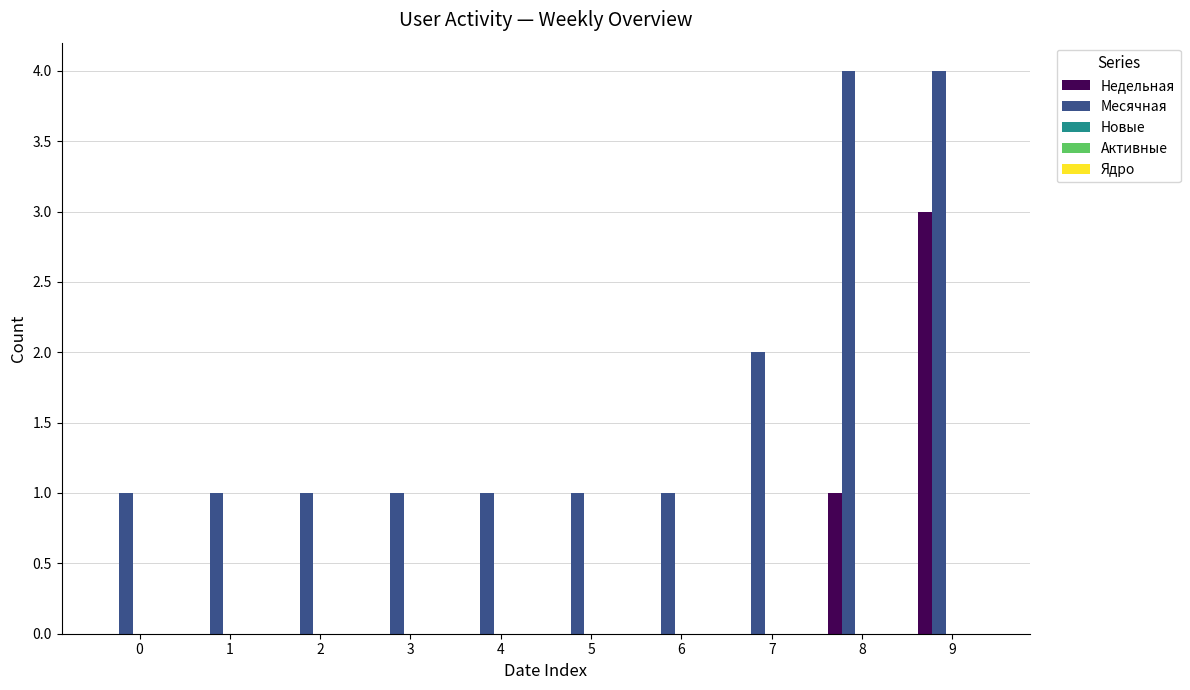

Are the bars horizontal?

No